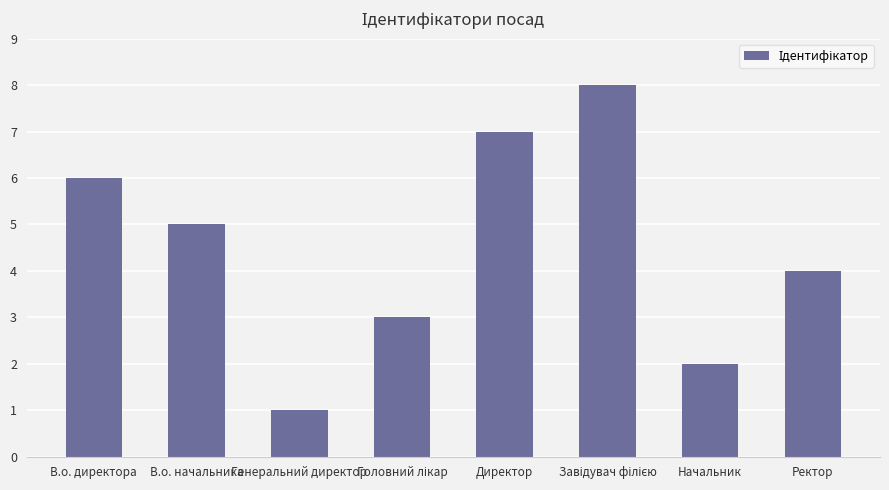

Which has a higher value, В.о. начальника or Генеральний директор?

В.о. начальника